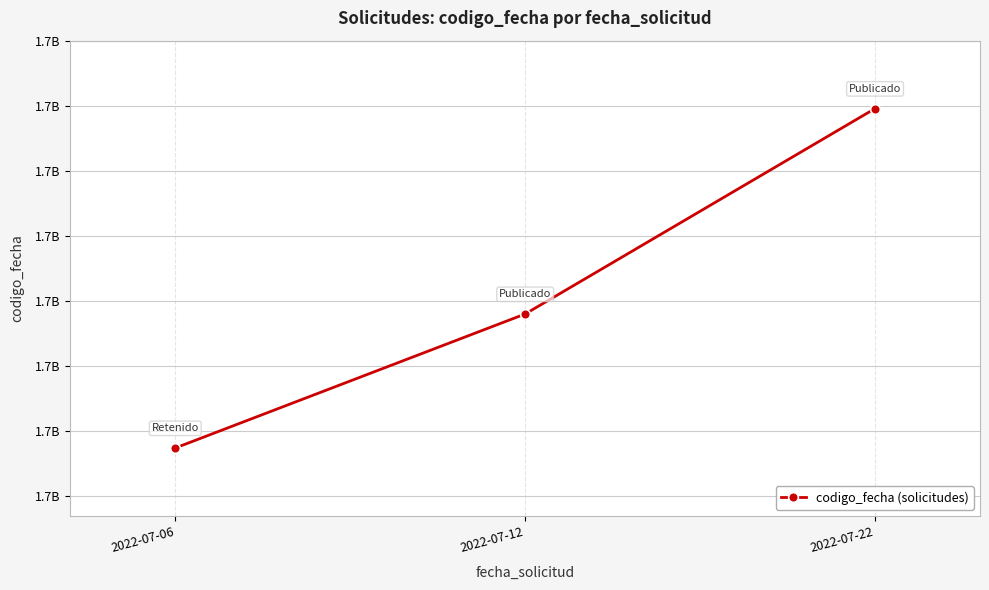

Does the chart have visible grid lines?

Yes